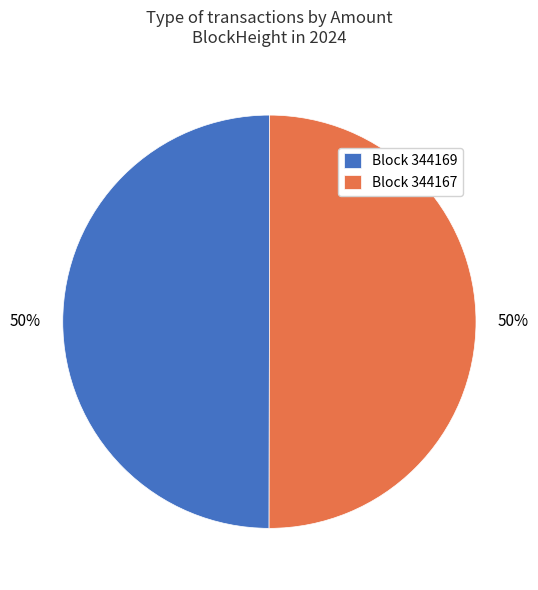

Approximately how many times larger is the value at Block 344169 compared to Block 344167?

1.0